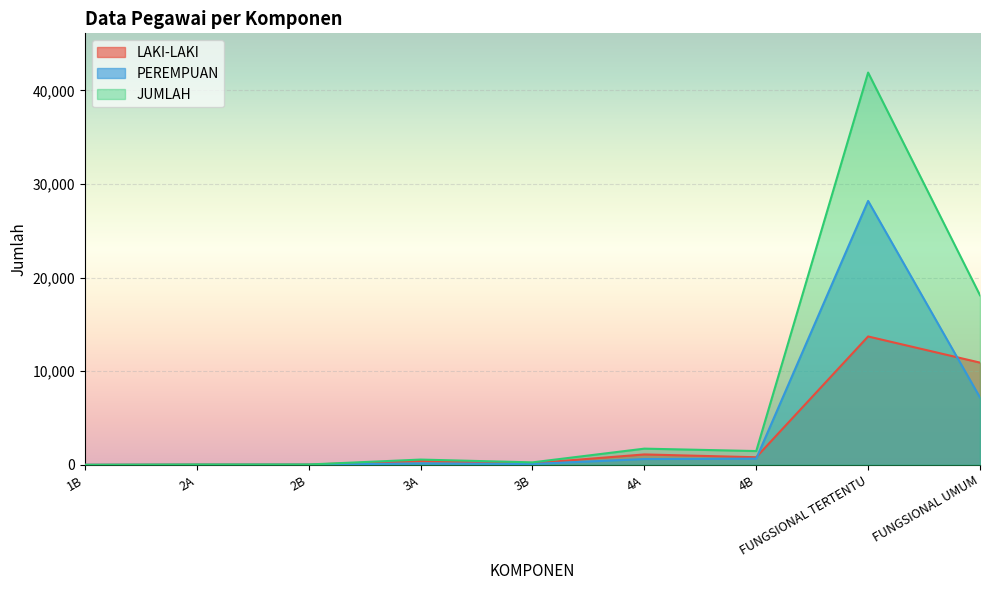

Where does the JUMLAH series first go above 562?

4A